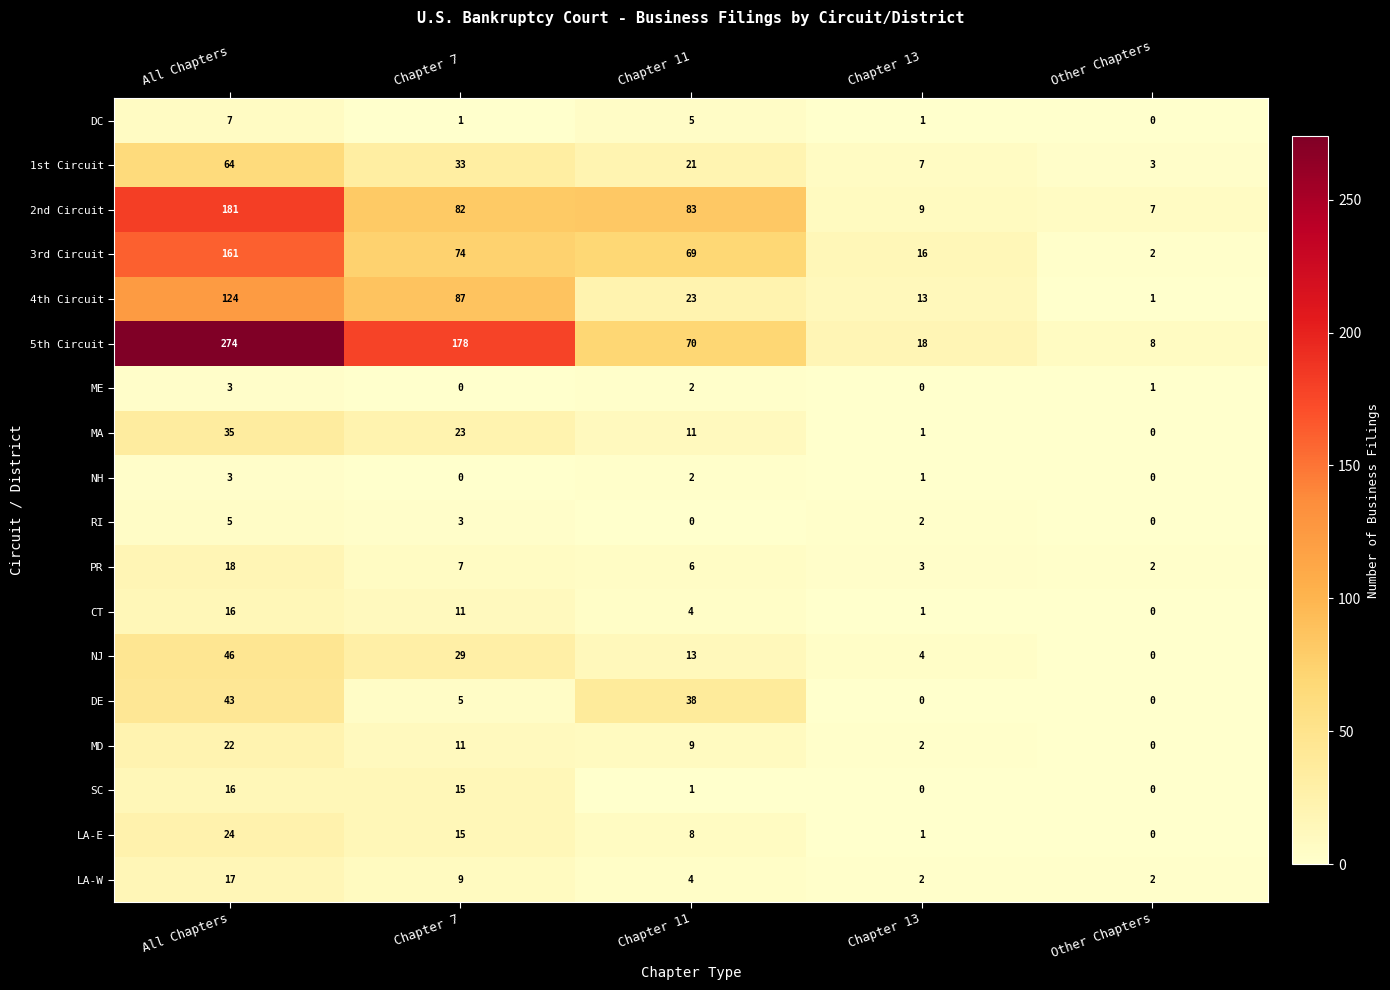

Is the value of 4th Circuit at All Chapters greater than the value of ME at Other Chapters?

Yes